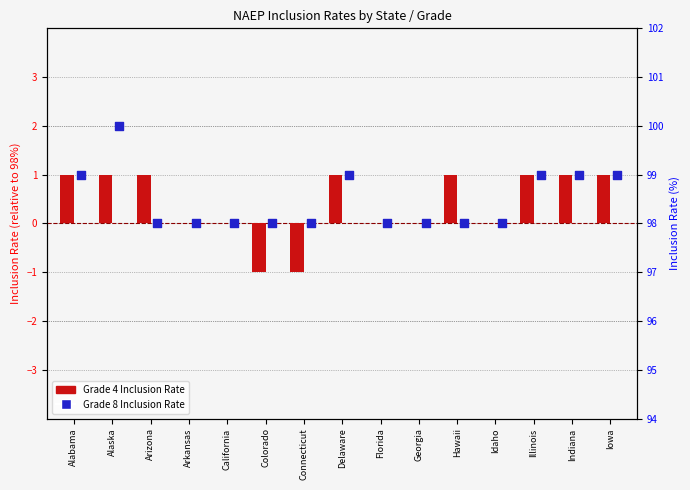

Which series contains the lowest Y value?

Grade 4 Inclusion Rate